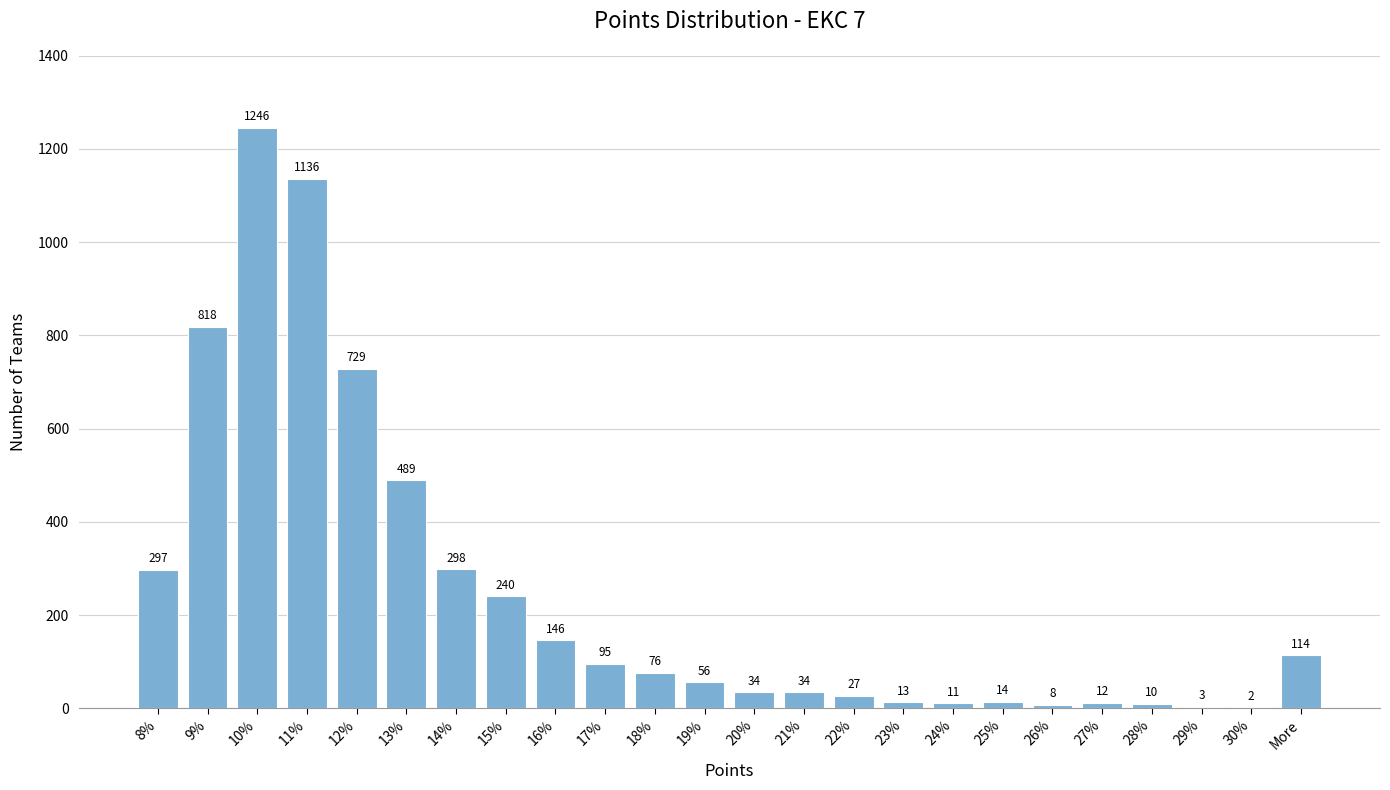

Reading left to right, transcribe all the data shown in this chart.

8%=297	9%=818	10%=1246	11%=1136	12%=729	13%=489	14%=298	15%=240	16%=146	17%=95	18%=76	19%=56	20%=34	21%=34	22%=27	23%=13	24%=11	25%=14	26%=8	27%=12	28%=10	29%=3	30%=2	More=114